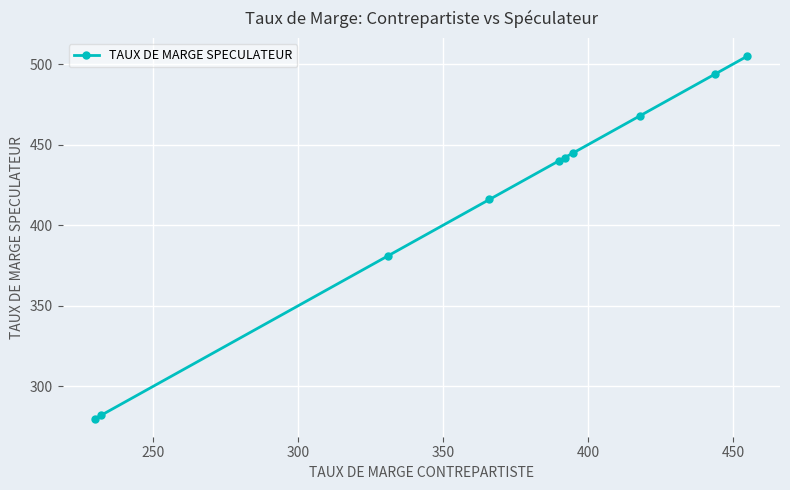

What is the difference between the maximum and second lowest values?

223